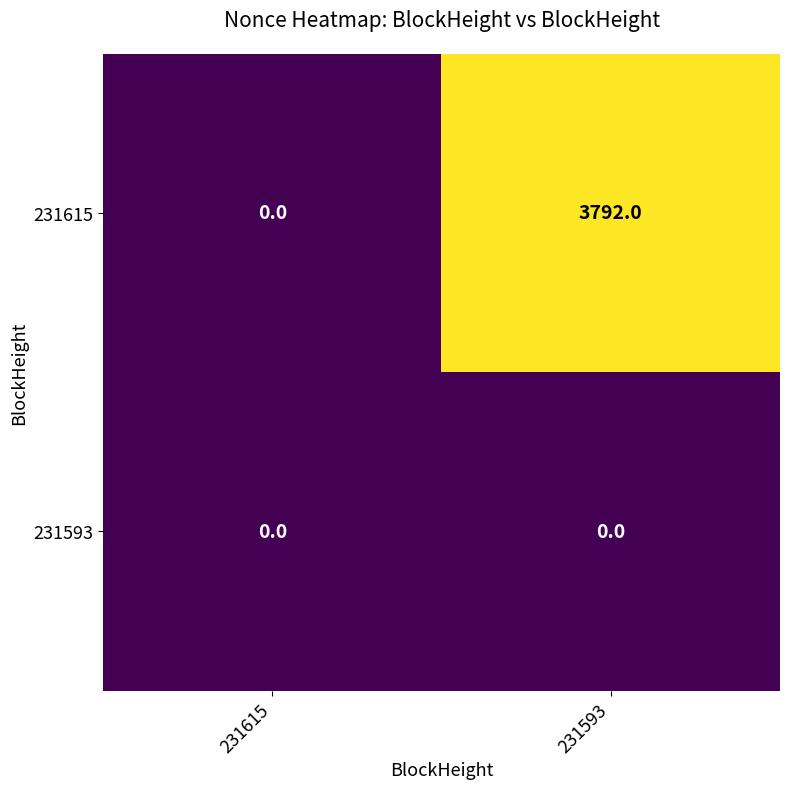

List the series in order of their peak value, highest first.

231615, 231593